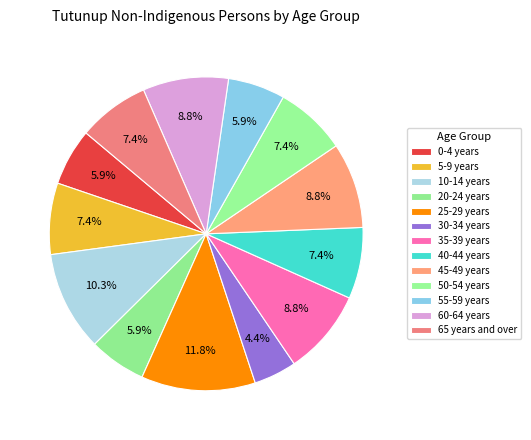

Does 20-24 years account for over 50% of the chart?

No